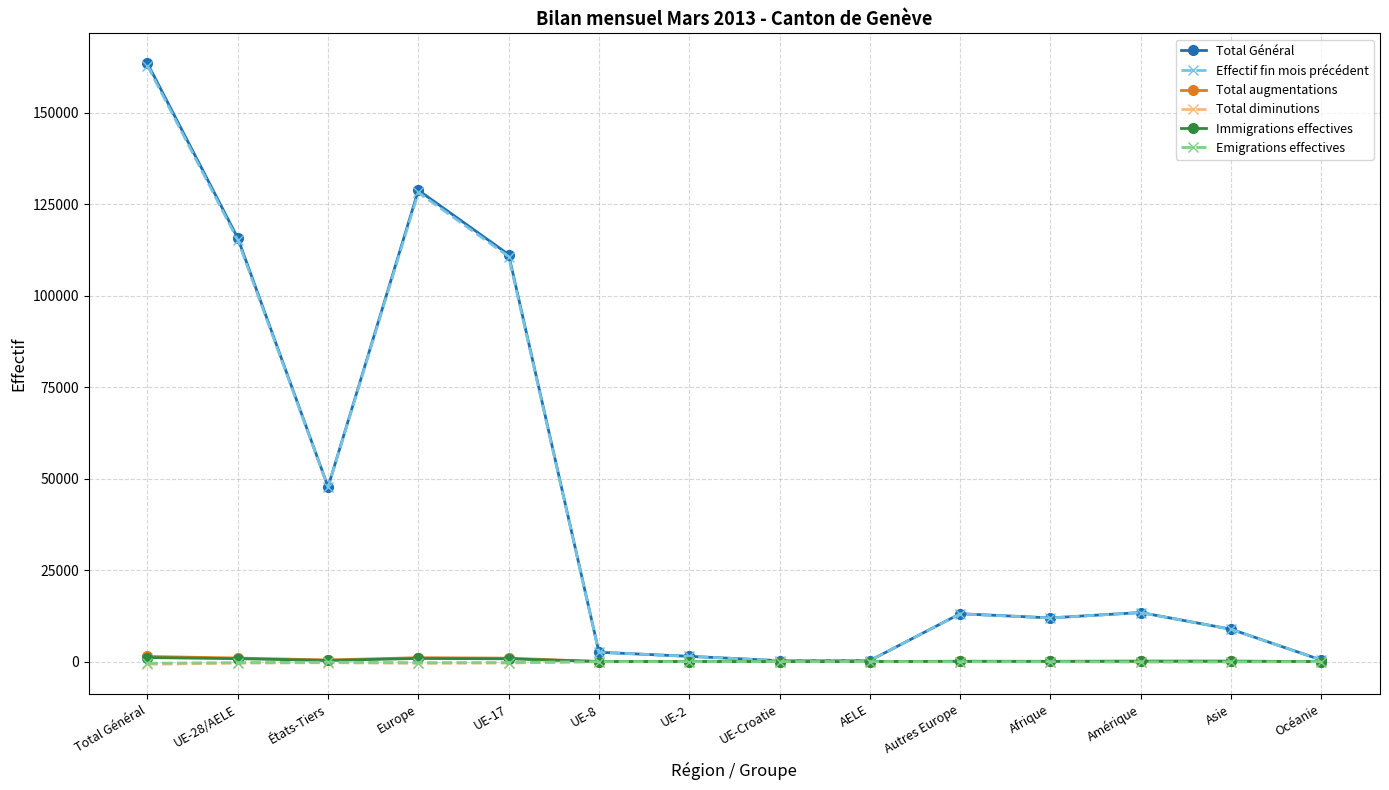

At which category does the chart reach its peak across all series?

Total Général